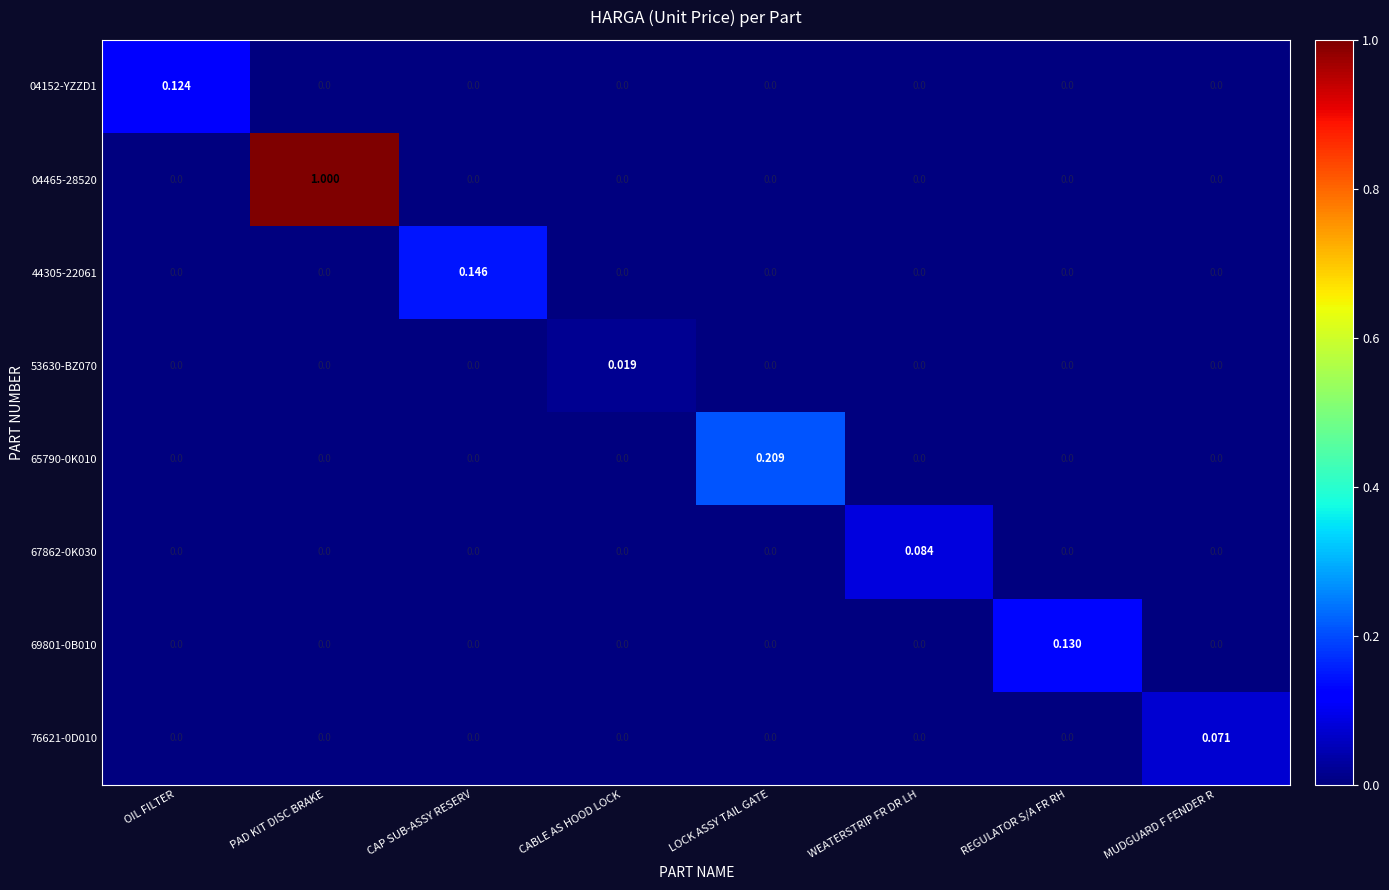

At which category is the sum across all series the highest?

PAD KIT DISC BRAKE